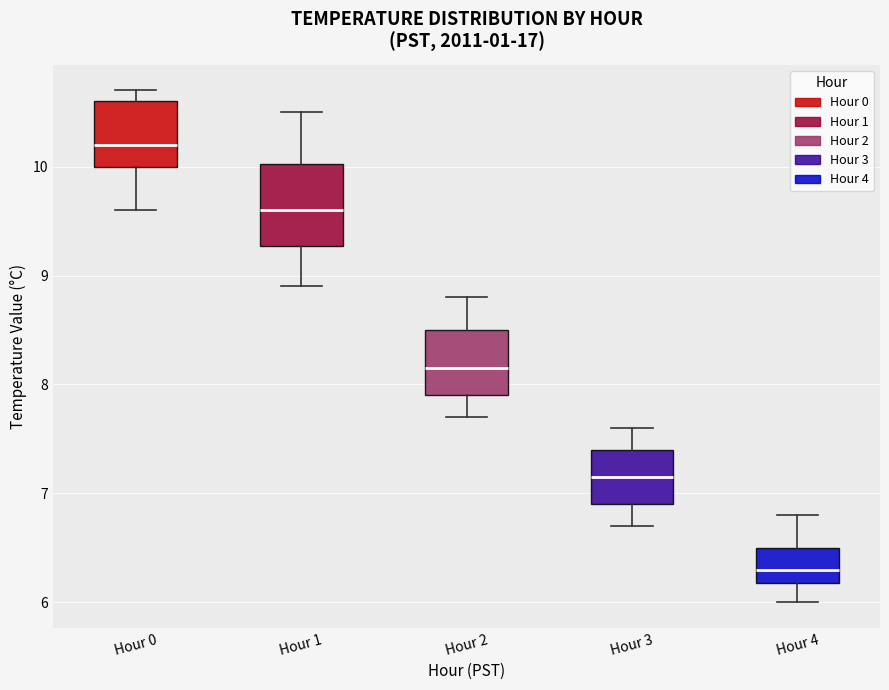

Reading left to right, read every box against the y-axis: the position of its median line, the range the box covers, and the ends of its whiskers. The values are not printed on the chart, so give them approximately, as read against the axis.

Hour 0: median 10.2, box 10.0 to 10.6, whiskers 9.6 to 10.7
Hour 1: median 9.6, box 9.3 to 10.0, whiskers 8.9 to 10.5
Hour 2: median 8.2, box 7.9 to 8.5, whiskers 7.7 to 8.8
Hour 3: median 7.2, box 6.9 to 7.4, whiskers 6.7 to 7.6
Hour 4: median 6.3, box 6.2 to 6.5, whiskers 6.0 to 6.8